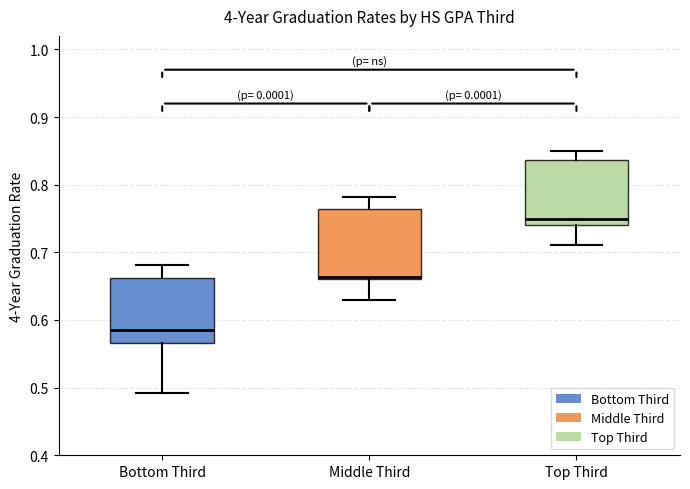

Reading left to right, read every box against the y-axis: the position of its median line, the range the box covers, and the ends of its whiskers. The values are not printed on the chart, so give them approximately, as read against the axis.

Bottom Third: median 0.59, box 0.57 to 0.66, whiskers 0.49 to 0.68
Middle Third: median 0.66, box 0.66 to 0.76, whiskers 0.63 to 0.78
Top Third: median 0.75, box 0.74 to 0.84, whiskers 0.71 to 0.85